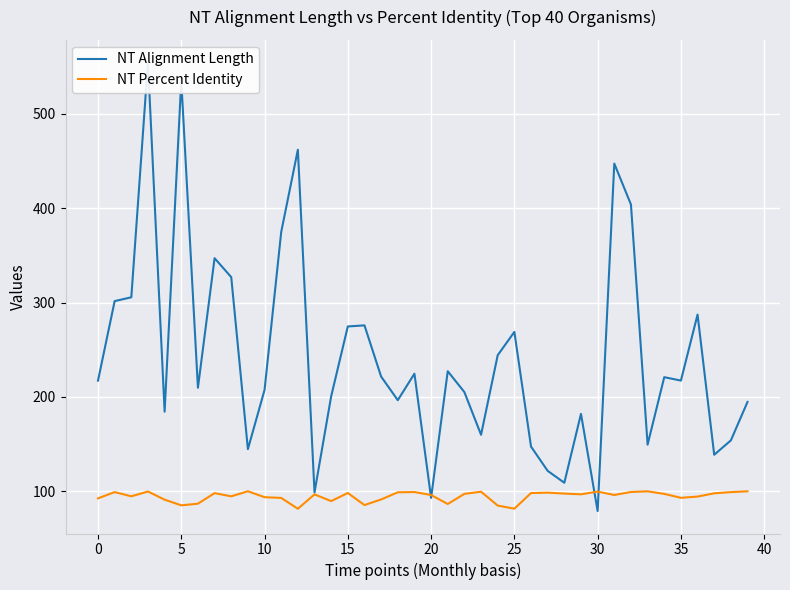

At how many categories does at least one series exceed 347?

6